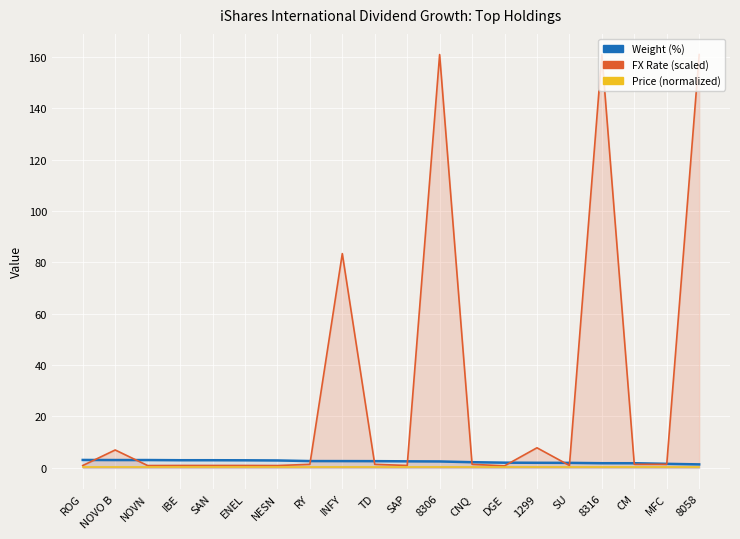

Is it true that FX Rate (scaled) equals 1.4 at CNQ?

True